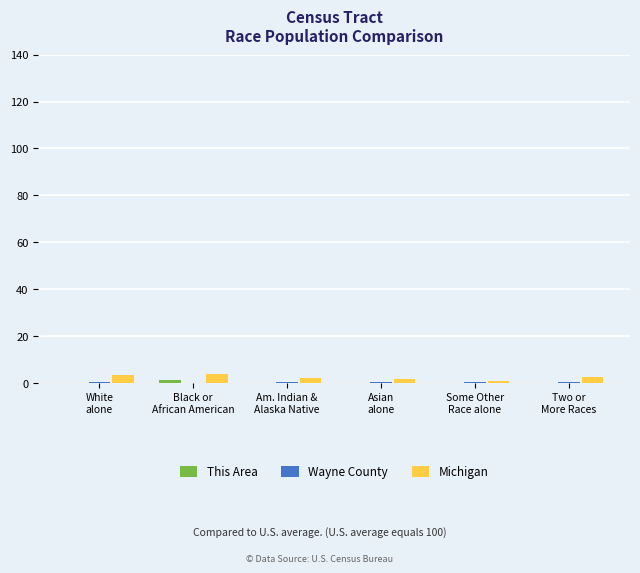

Which series has the largest range (max minus min)?

Michigan